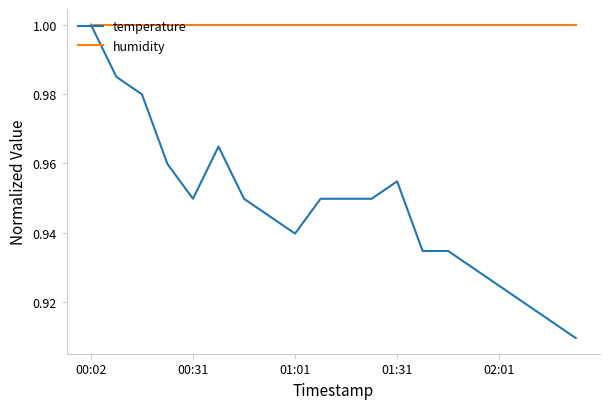

Which series has the largest range (max minus min)?

temperature